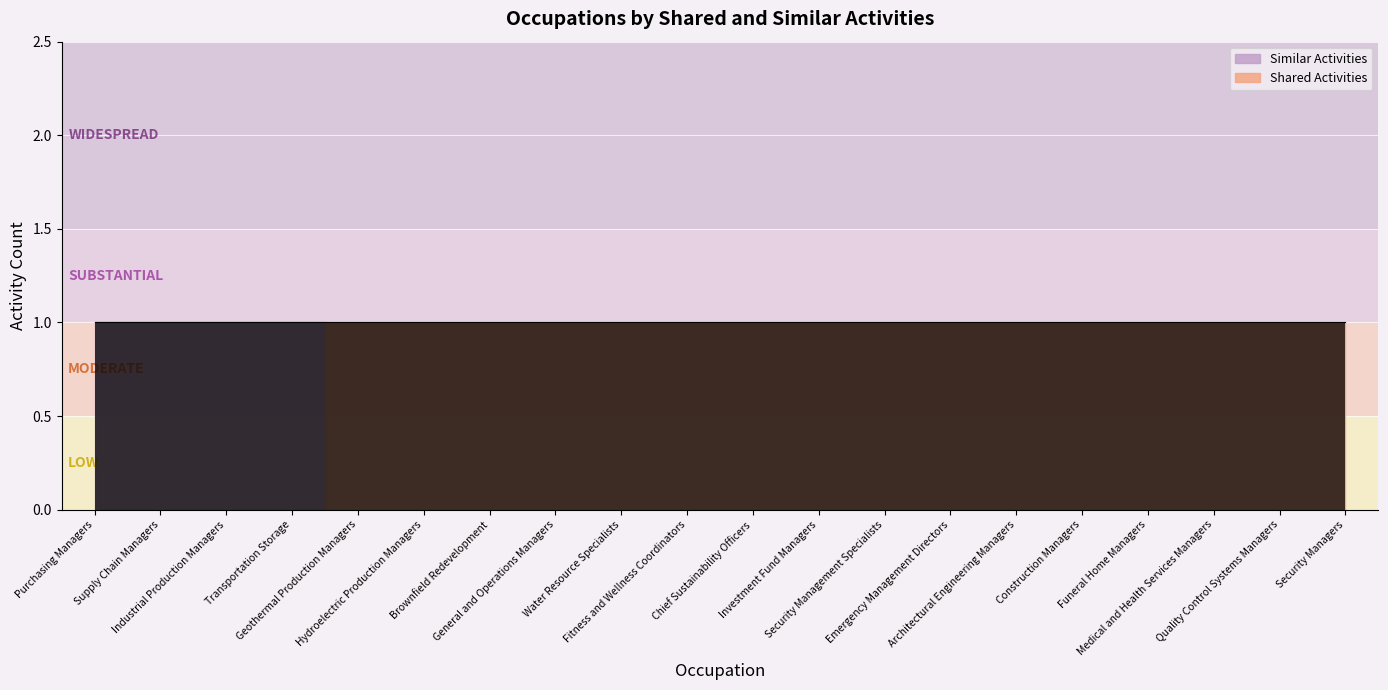

At how many categories does at least one series exceed 0?

20